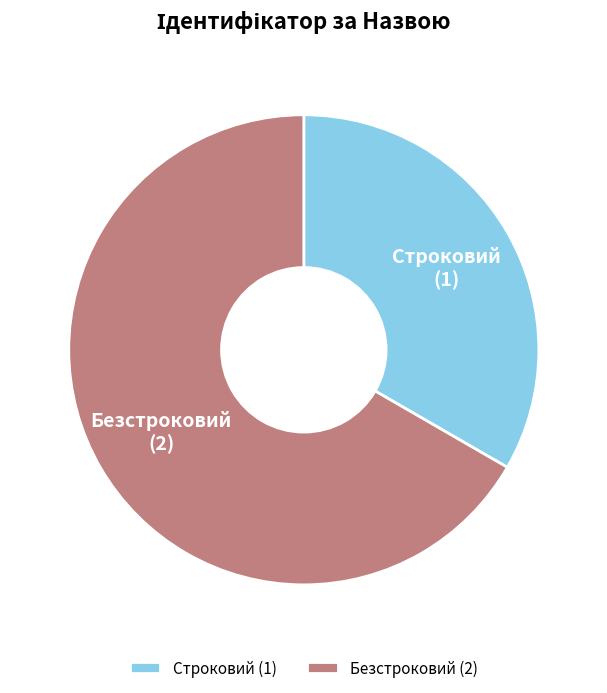

True or false: Строковий accounts for 33% of the total.

True